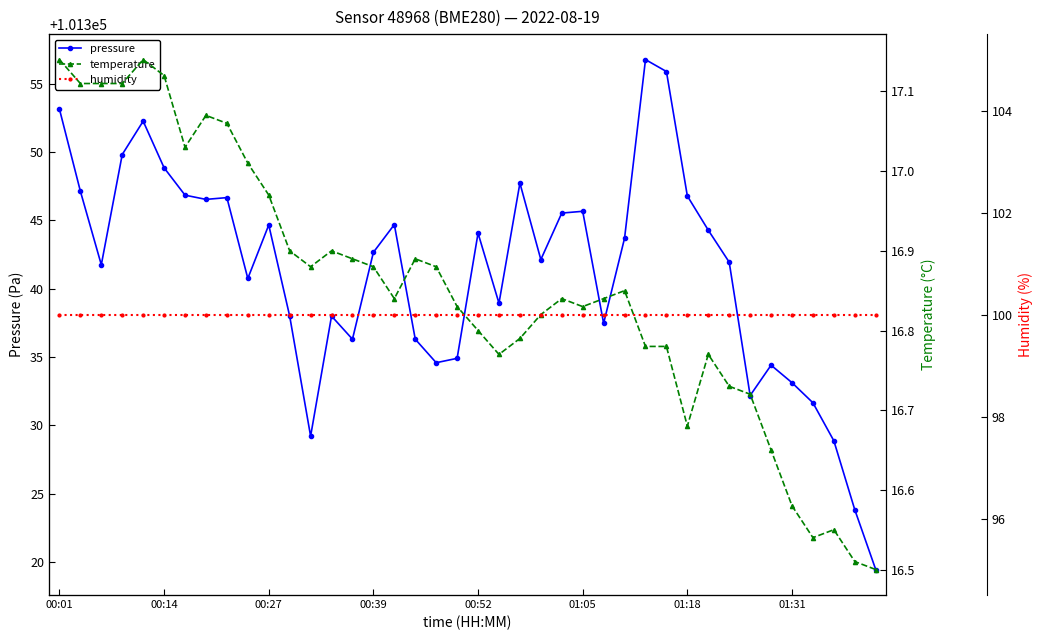

True or false: pressure and temperature cross at least once.

False